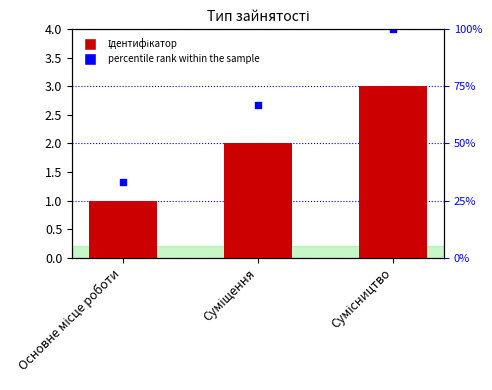

Approximately how many times larger is the value at Основне місце роботи compared to Суміщення?

0.5